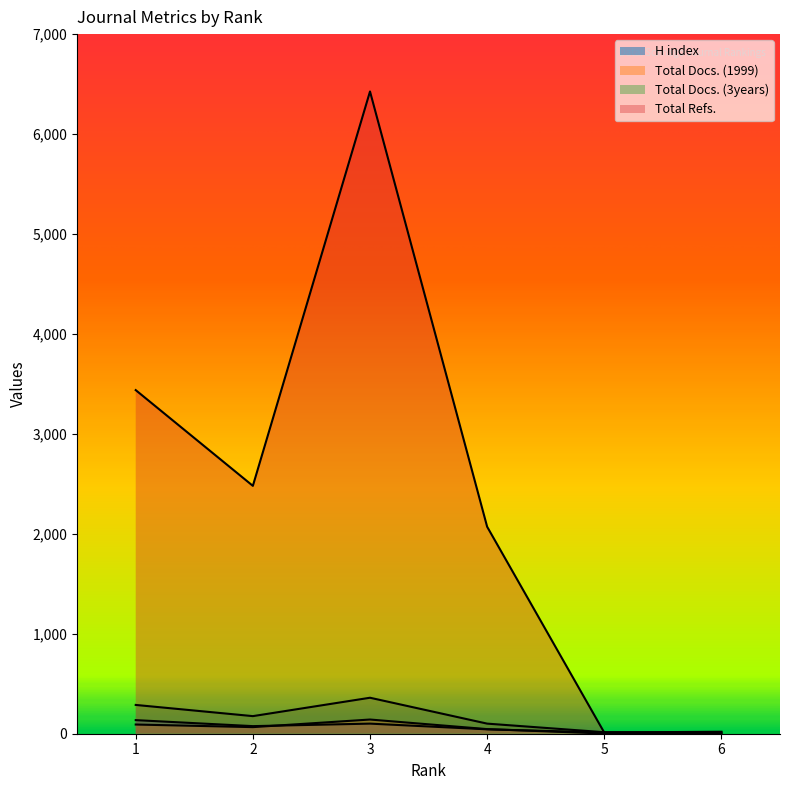

Which series changed the most between 2 and 4?

Total Refs.